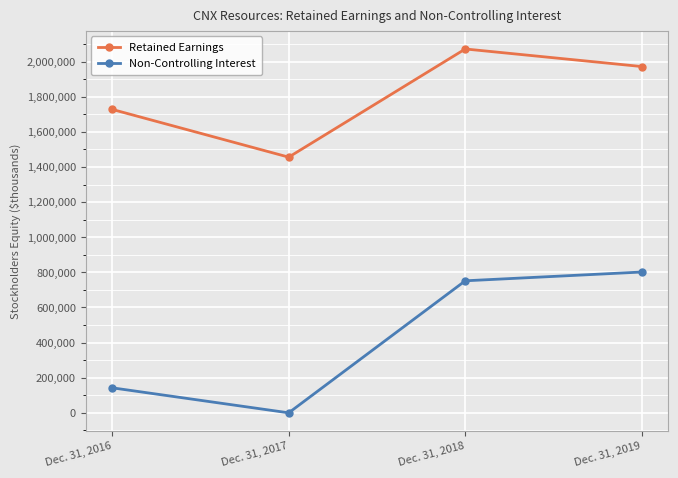

Which series has the largest range (max minus min)?

Non-Controlling Interest